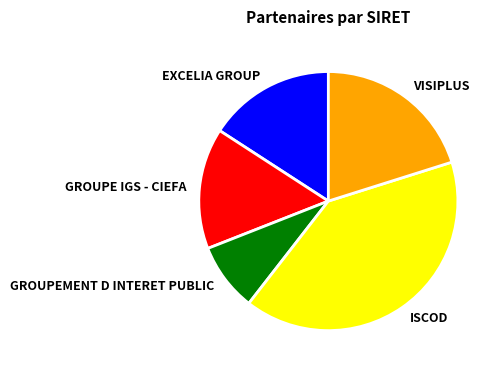

What is the smallest slice in the pie chart?

GROUPEMENT D INTERET PUBLIC